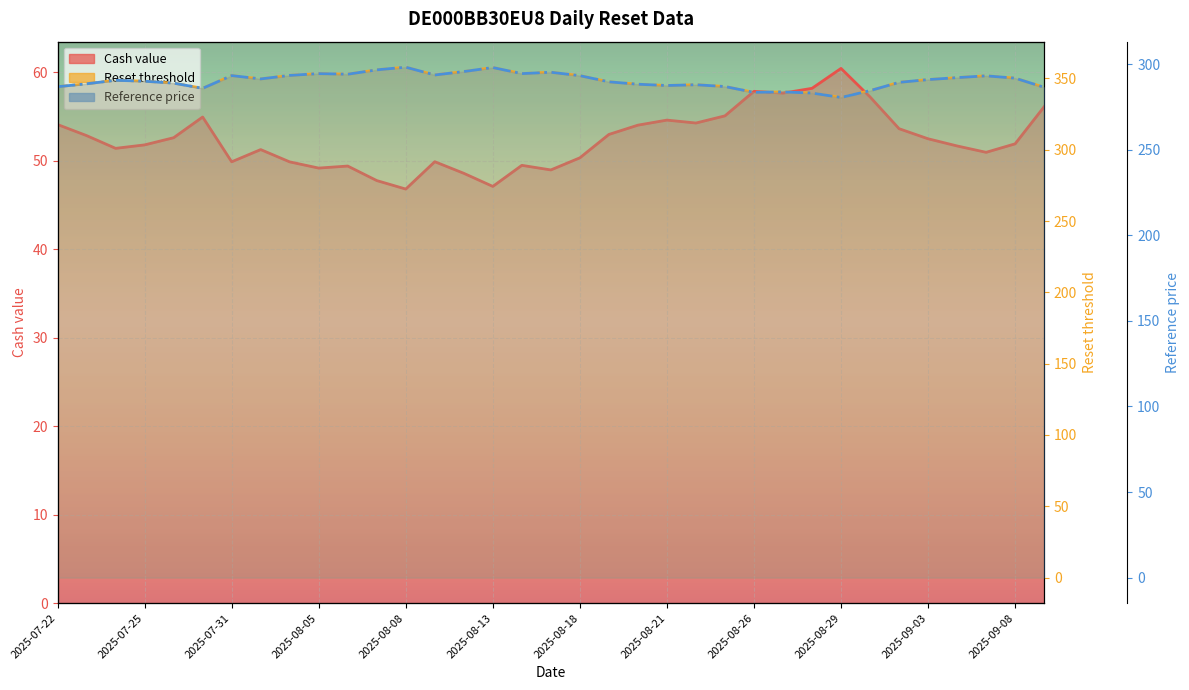

At 14, list the series in order from largest to smallest.

Reset threshold, Reference price, Cash value